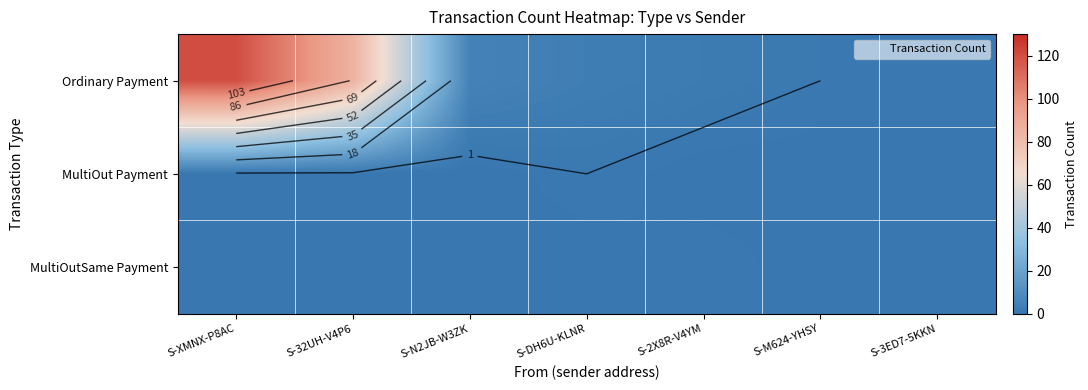

What value does the Ordinary Payment series have at S-DH6U-KLNR?

3